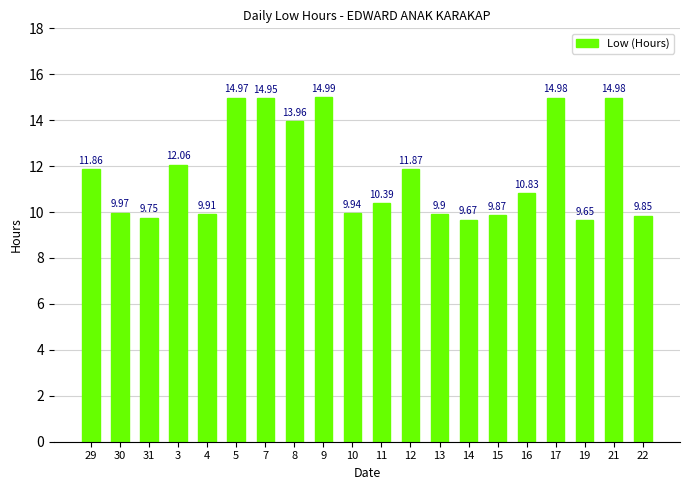

What is the difference between the second highest and minimum values?

5.3